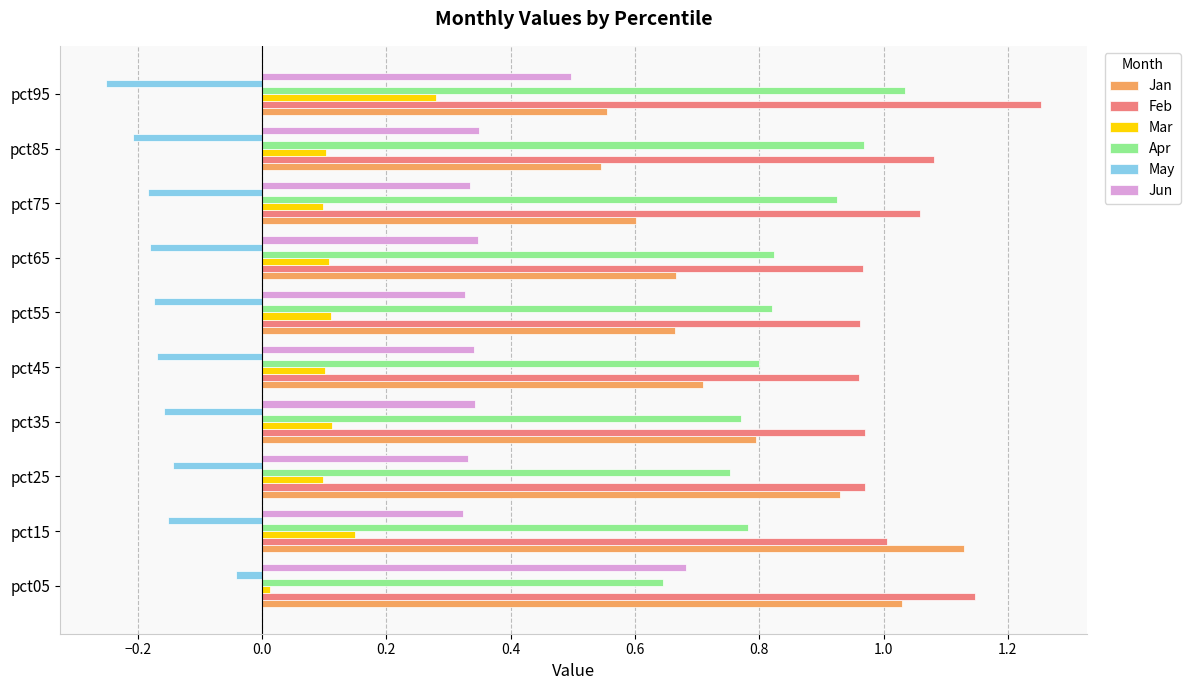

What is the sum of all May values?

-1.7